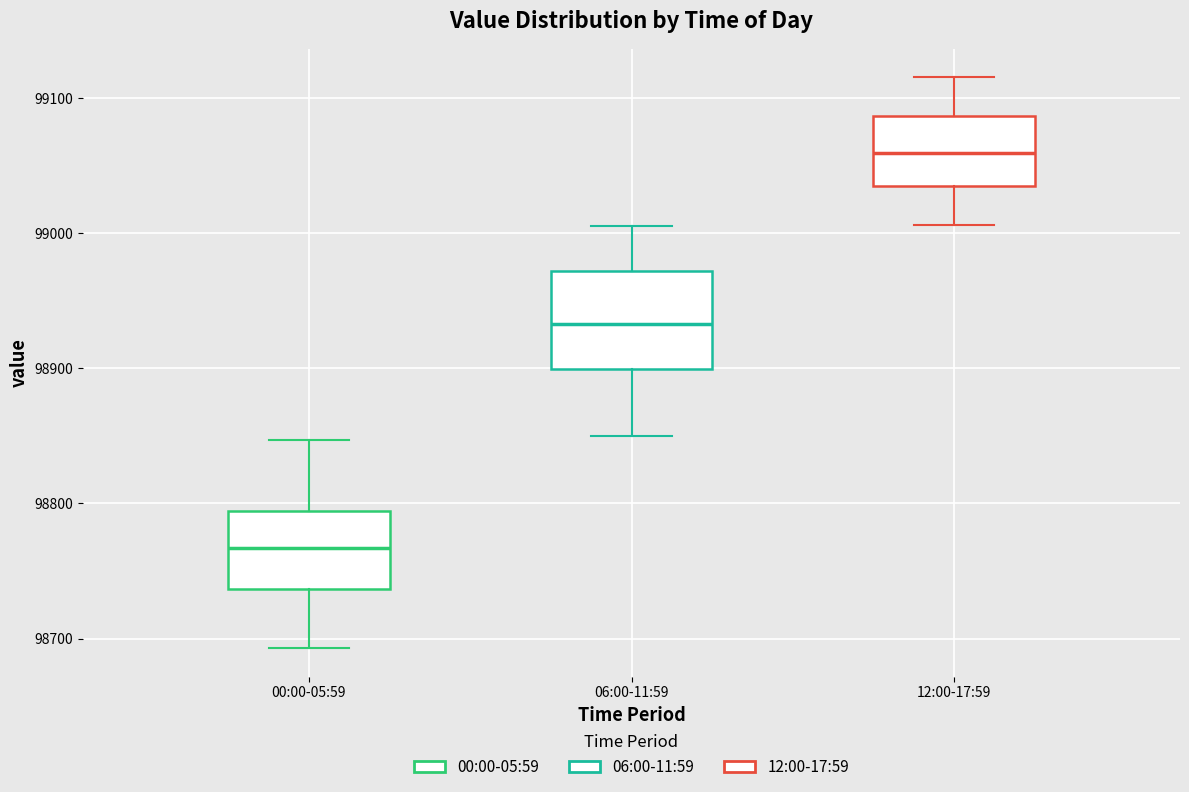

Reading left to right, transcribe this box plot: for each box, give where its median line is, the range the box spans, and where its two whiskers end, as read against the y-axis. The values are not printed on the chart, so give them approximately, as read against the axis.

00:00-05:59: median 98770, box 98740 to 98790, whiskers 98690 to 98850
06:00-11:59: median 98930, box 98900 to 98970, whiskers 98850 to 99010
12:00-17:59: median 99060, box 99030 to 99090, whiskers 99010 to 99120